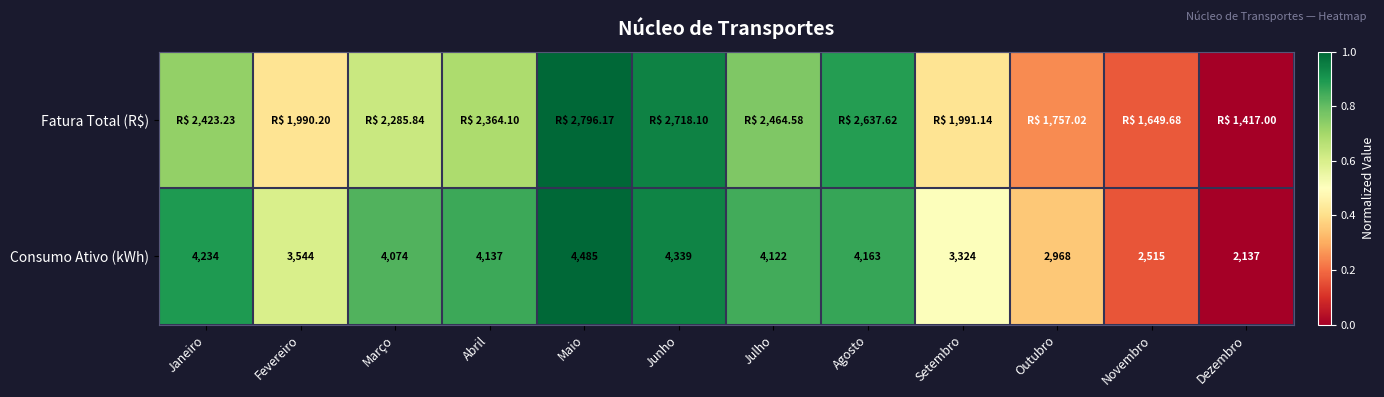

Rank the categories by Consumo Ativo (kWh) value from highest to lowest.

Maio, Junho, Janeiro, Agosto, Abril, Julho, Março, Fevereiro, Setembro, Outubro, Novembro, Dezembro